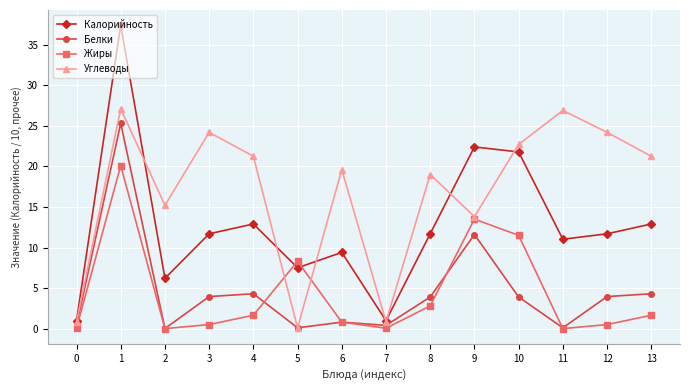

Which series ends up on top after the final intersection of Калорийность and Жиры?

Калорийность